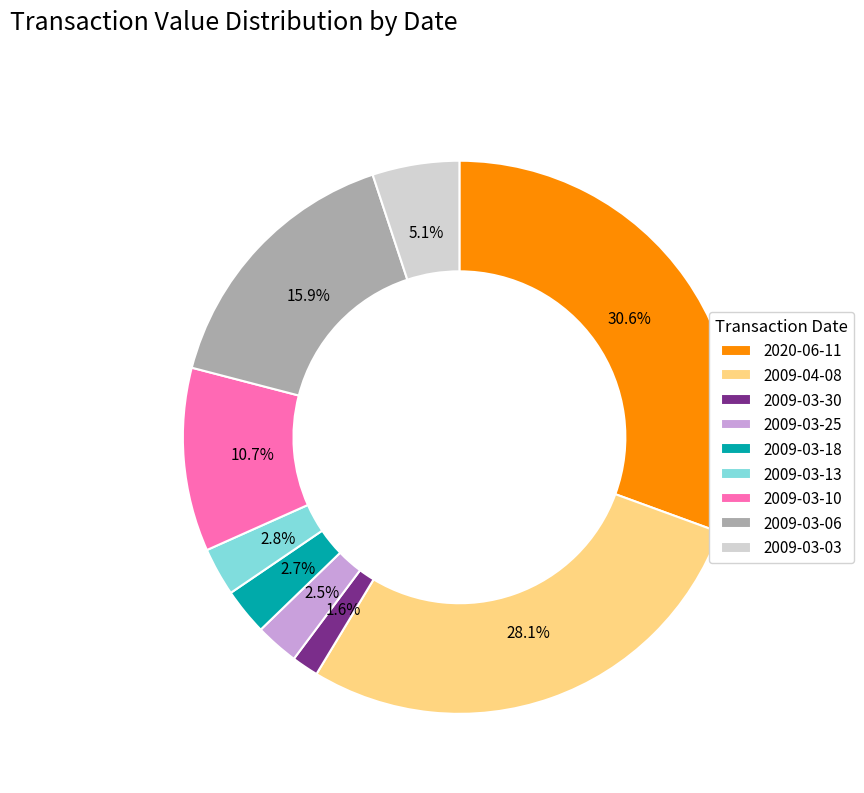

What percentage is the 2009-03-13 slice, to the nearest percent?

3%